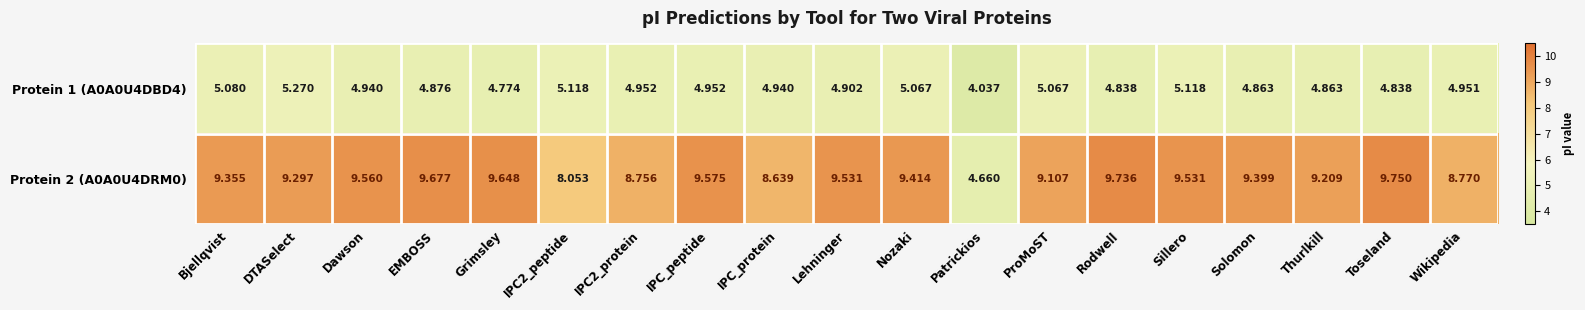

Where is Protein 1 (A0A0U4DBD4) nearest to the value 4?

Patrickios